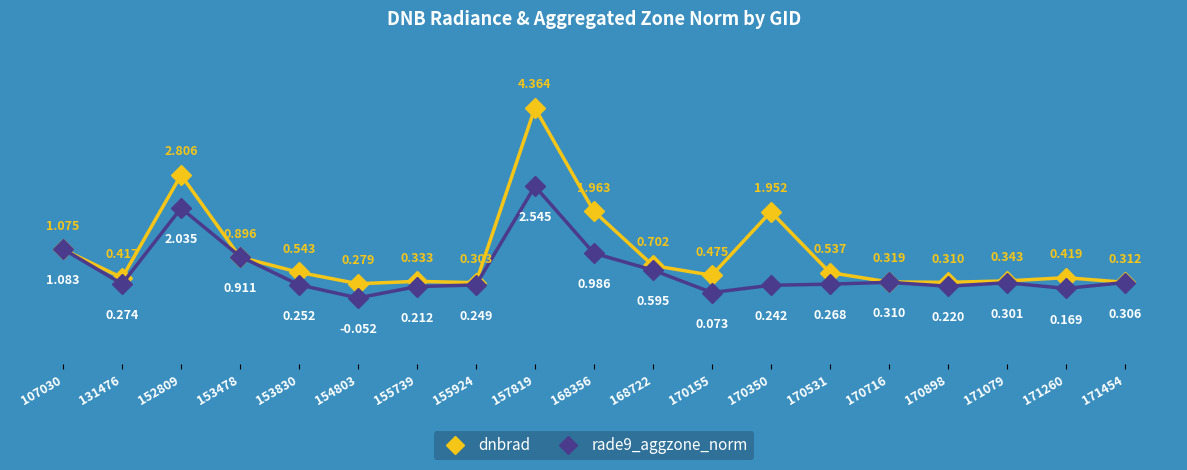

At which category does rade9_aggzone_norm reach its first local peak?

152809